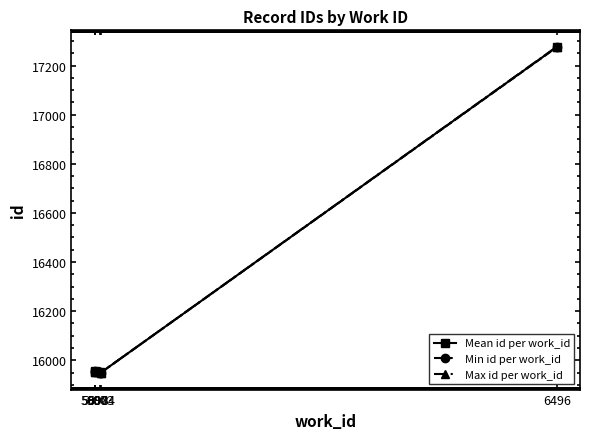

True or false: Min id per work_id has more than 2 points higher than both neighbors.

False